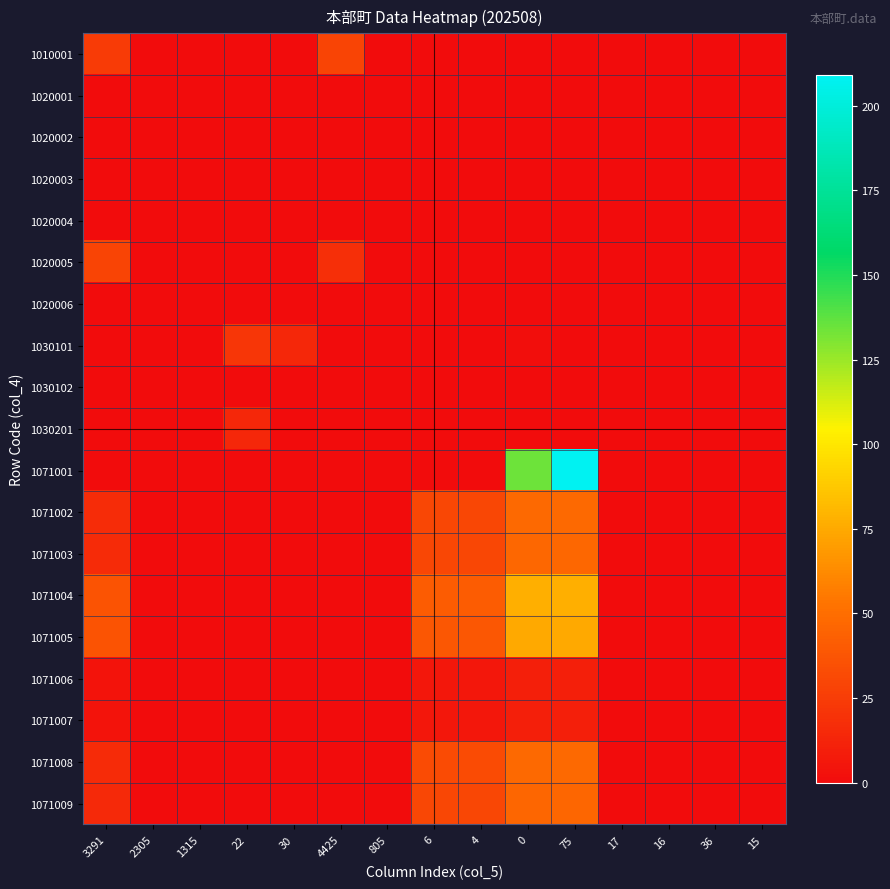

Which category has the lowest value across all series?

2305